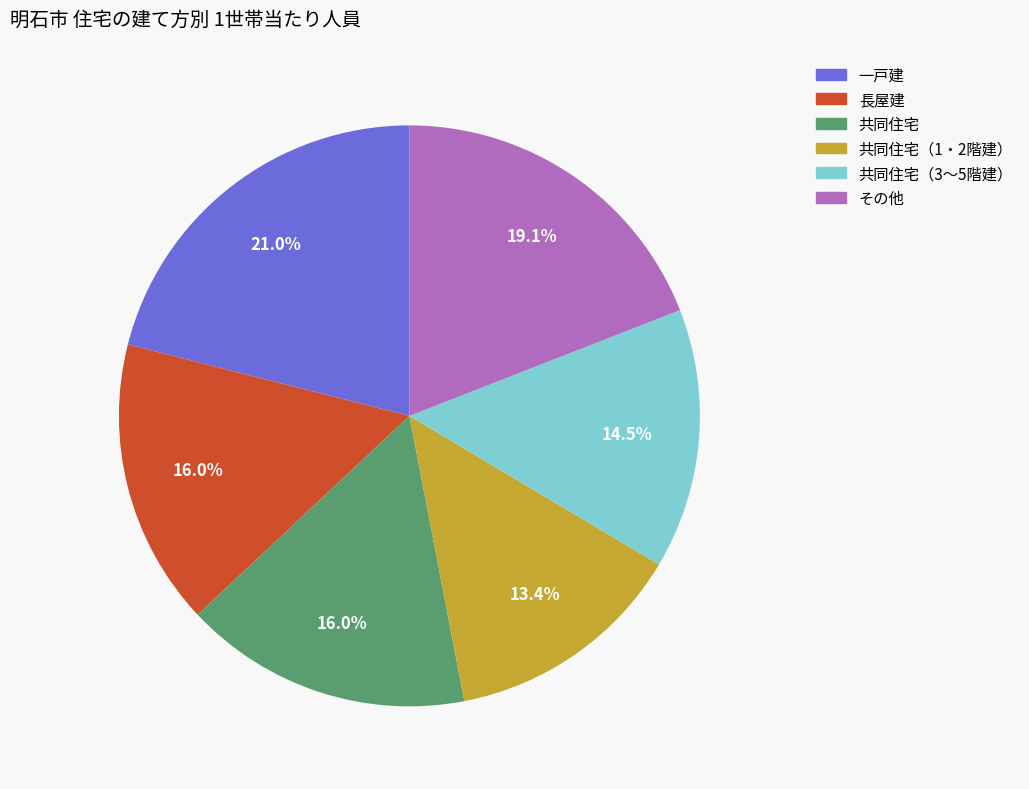

Is その他 the majority of the pie?

No